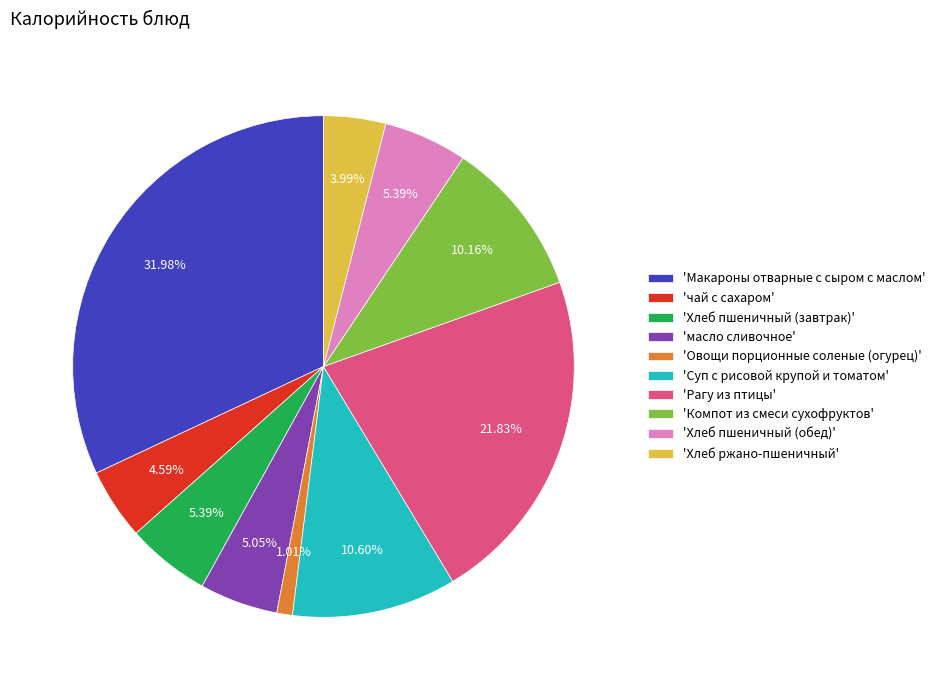

Which category has the smallest portion of the pie?

'Овощи порционные соленые (огурец)'